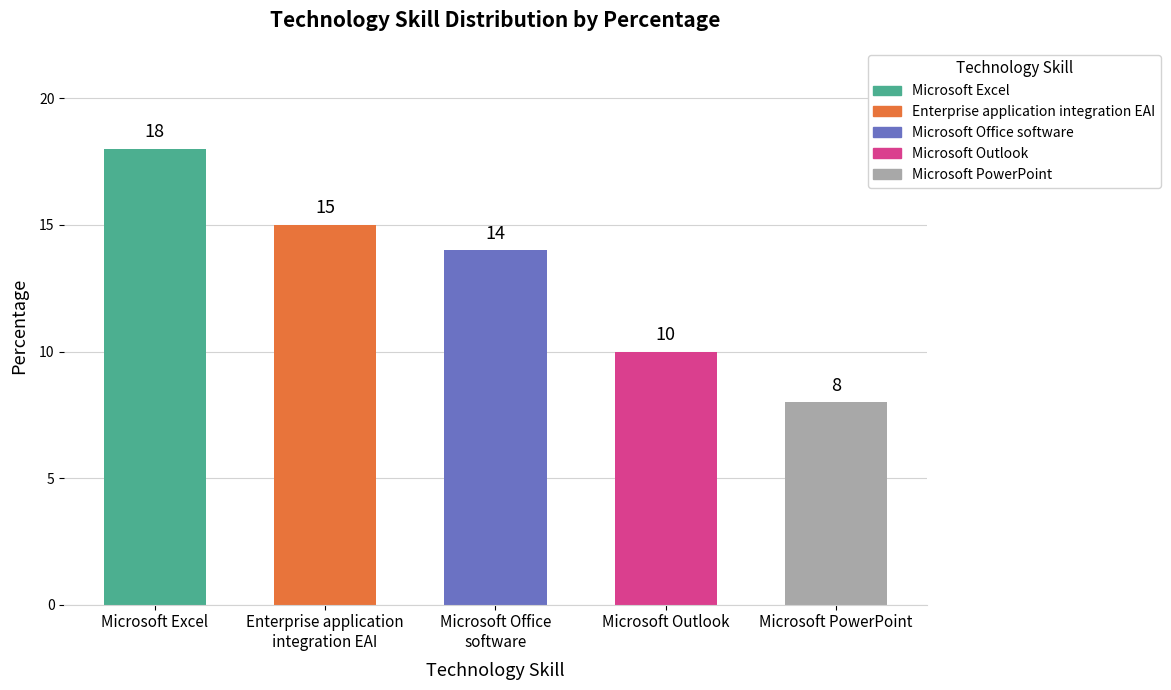

What is the difference between the second highest and second lowest values?

5